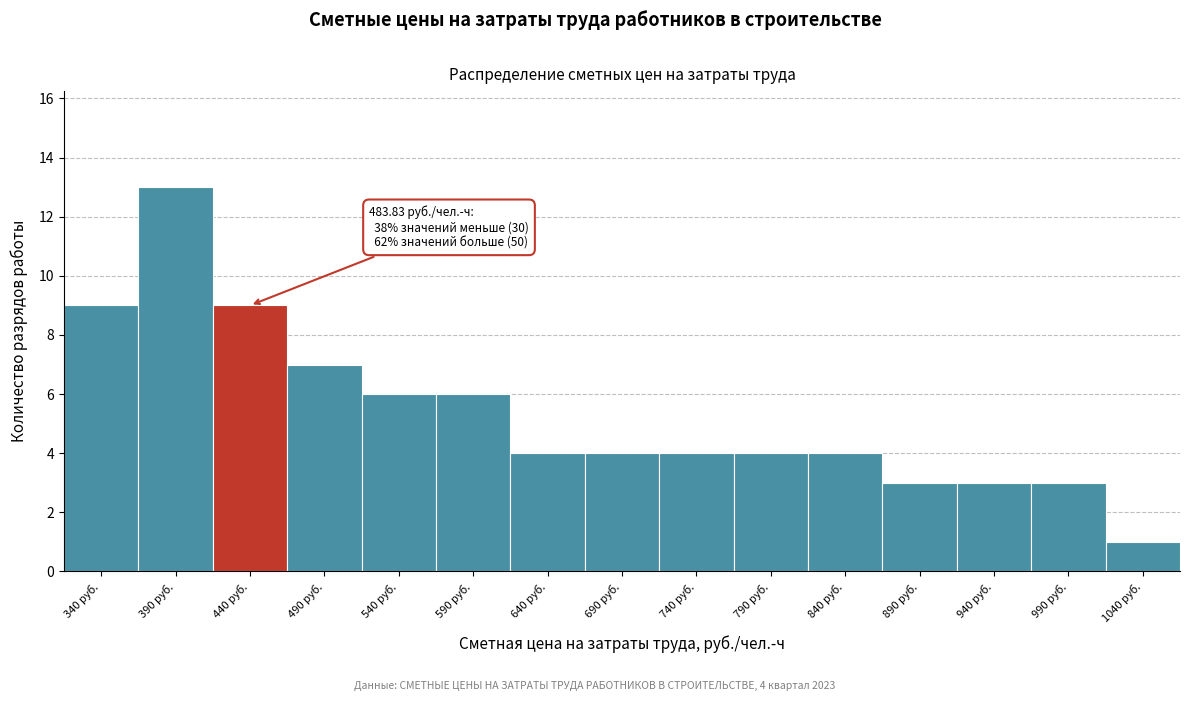

Reading left to right, extract all data points from this chart.

9	13	9	7	6	6	4	4	4	4	4	3	3	3	1